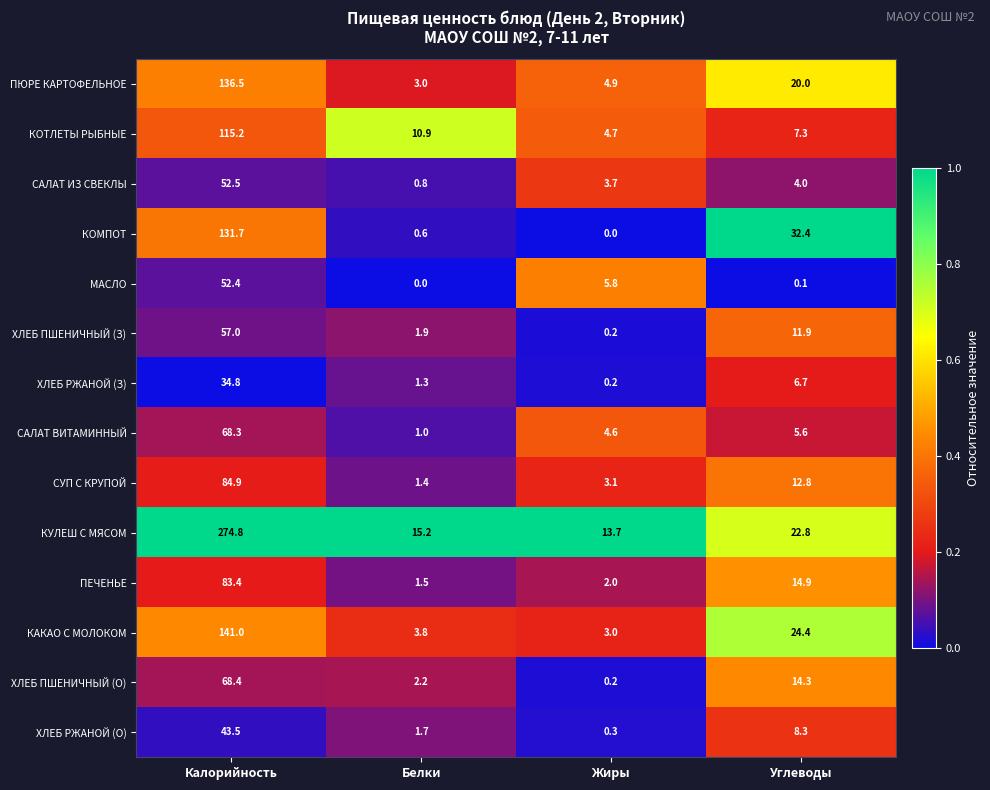

What is the difference between the maximum and second lowest values in the САЛАТ ВИТАМИННЫЙ series?

63.7